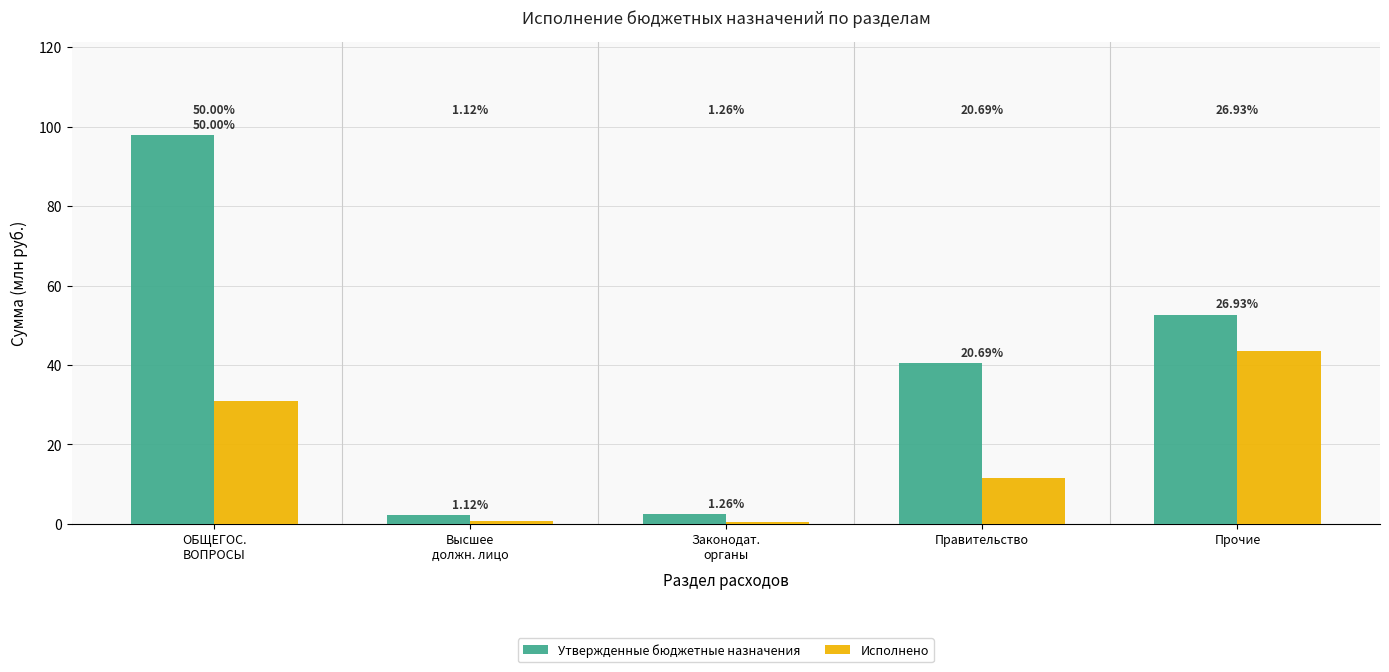

Which series has the largest range (max minus min)?

Утвержденные бюджетные назначения